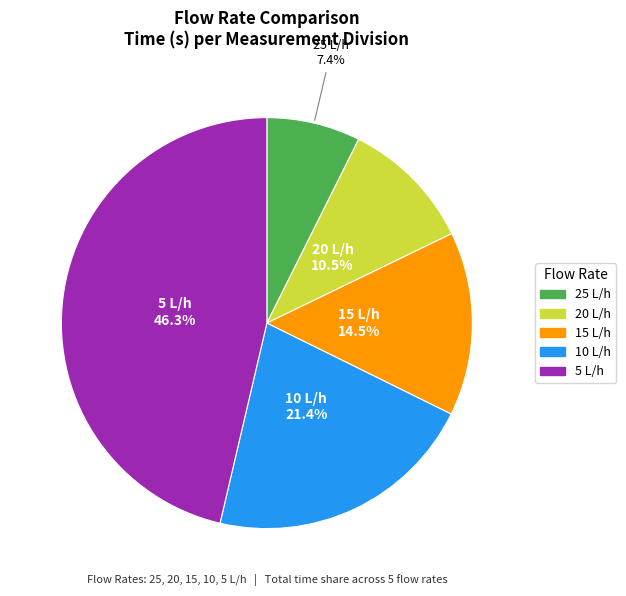

Rank the categories by value from lowest to highest.

25 L/h, 20 L/h, 15 L/h, 10 L/h, 5 L/h